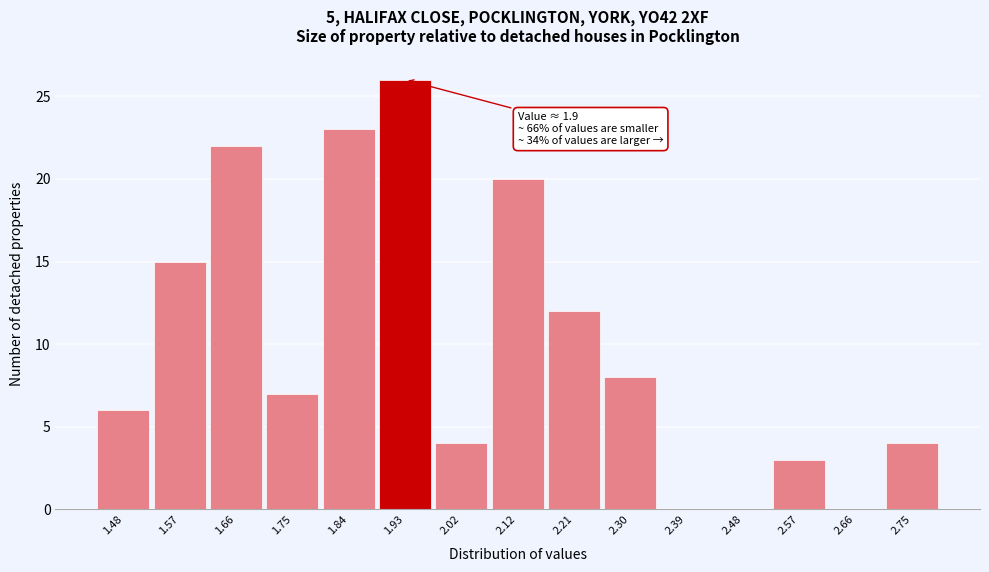

Which range on the x-axis has the tallest bar?

1.89 to 1.98